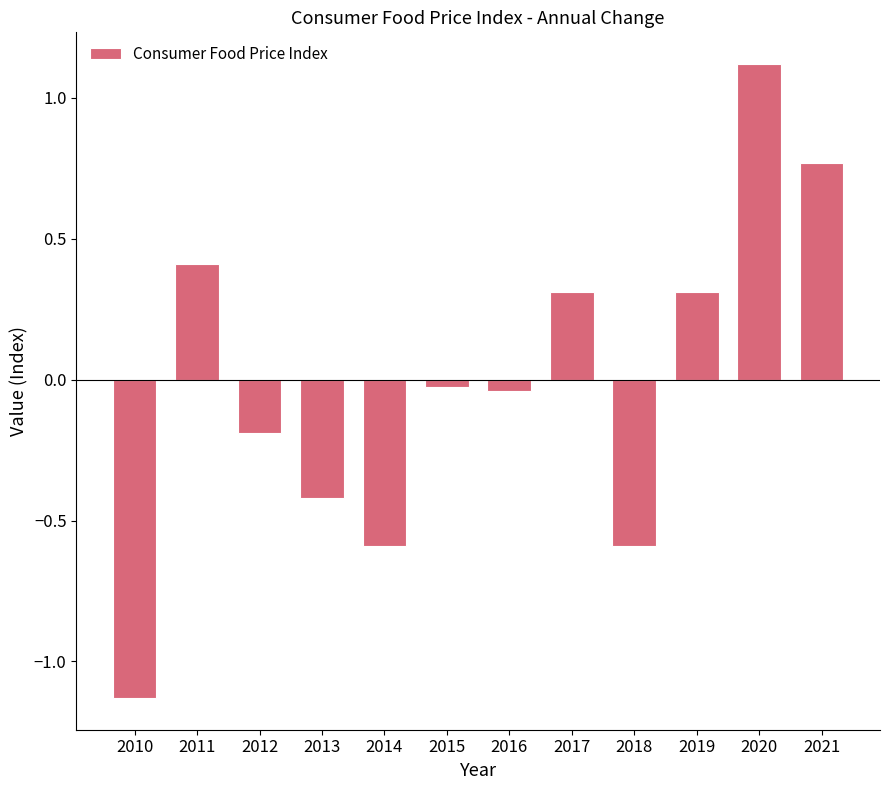

What is the value of the 9th bar from the left?

-0.6